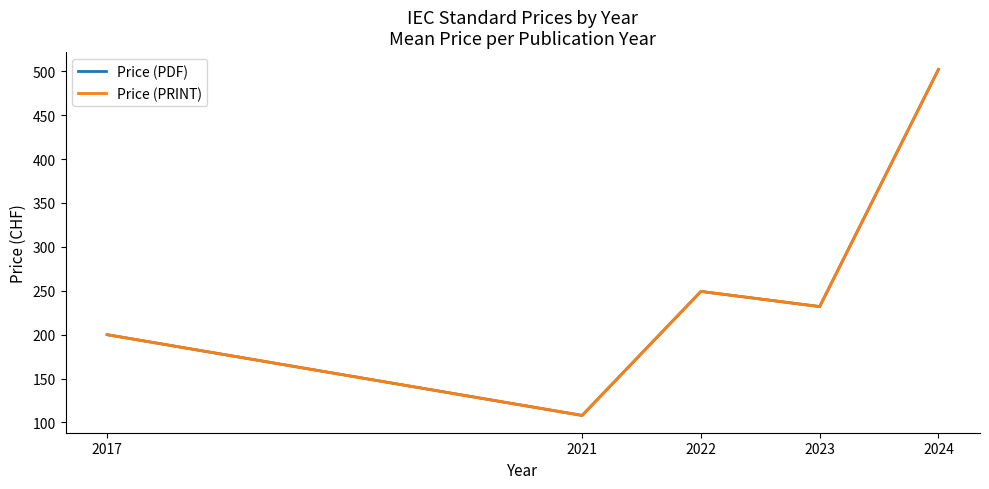

True or false: Price (PDF) and Price (PRINT) intersect in this chart.

False